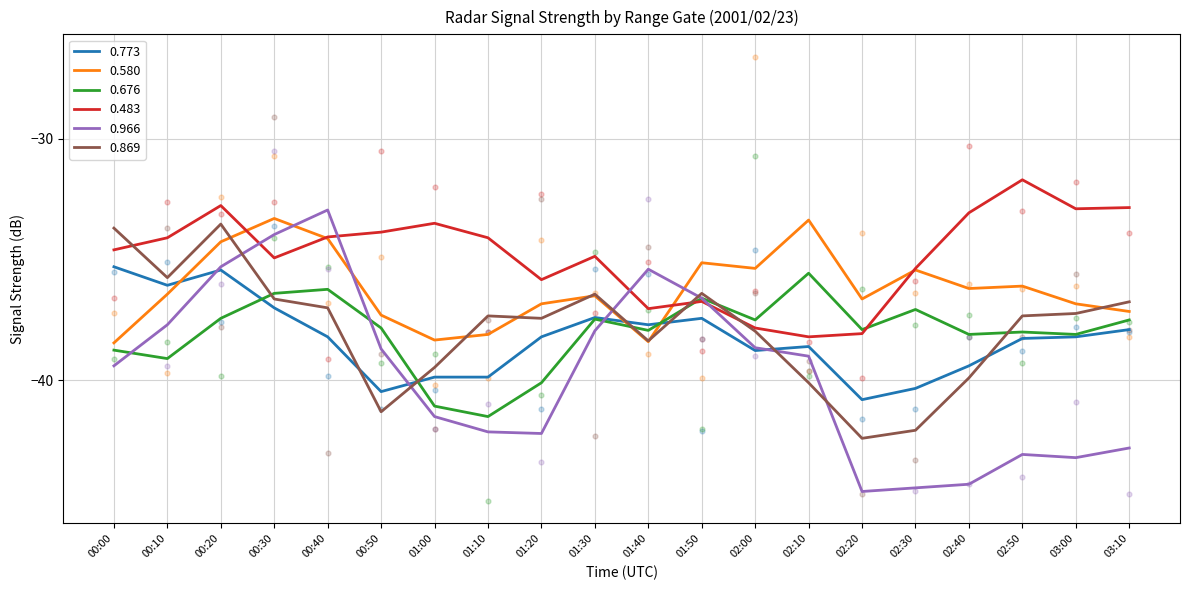

What is the total value across all series at 00:50?

-145.9